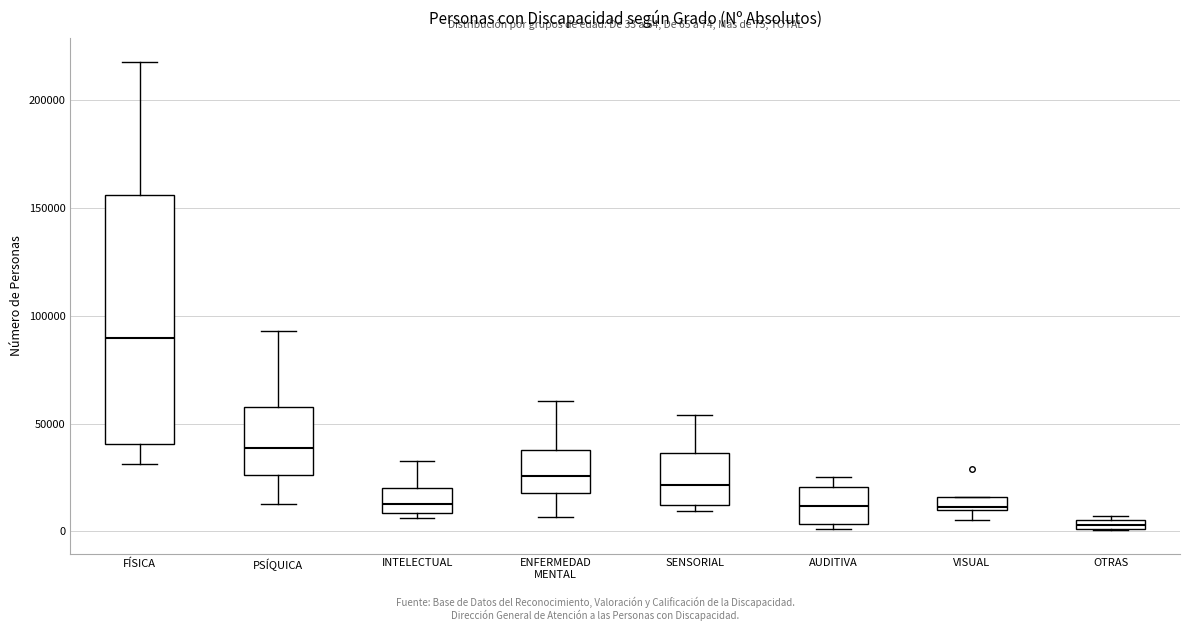

Comparing the boxes themselves (not the whiskers), which one is the tallest?

FÍSICA